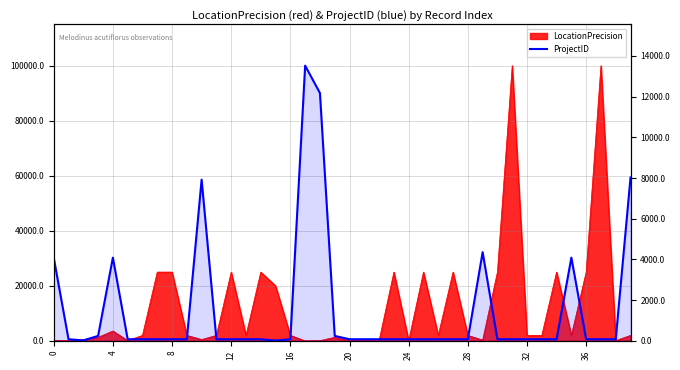

What is the value of the 19th point from the left?

12176